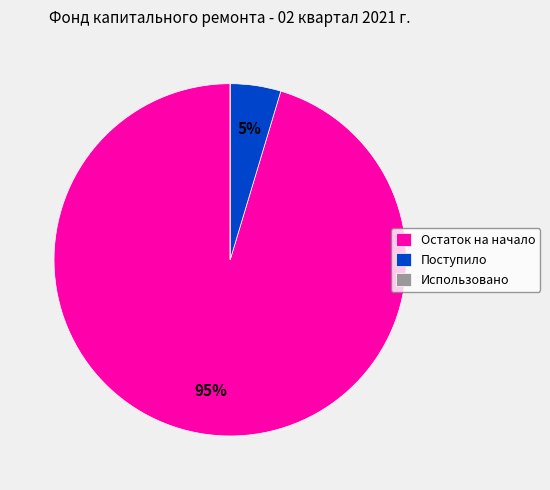

Which slice represents more than half of the pie?

Остаток на начало